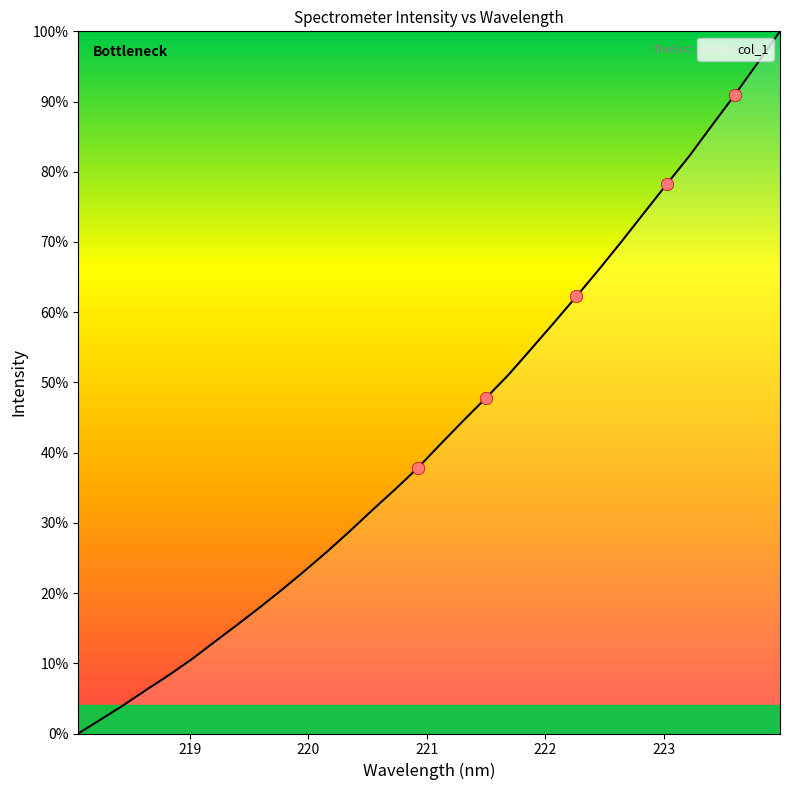

What is the difference between the maximum and minimum values?

100.0